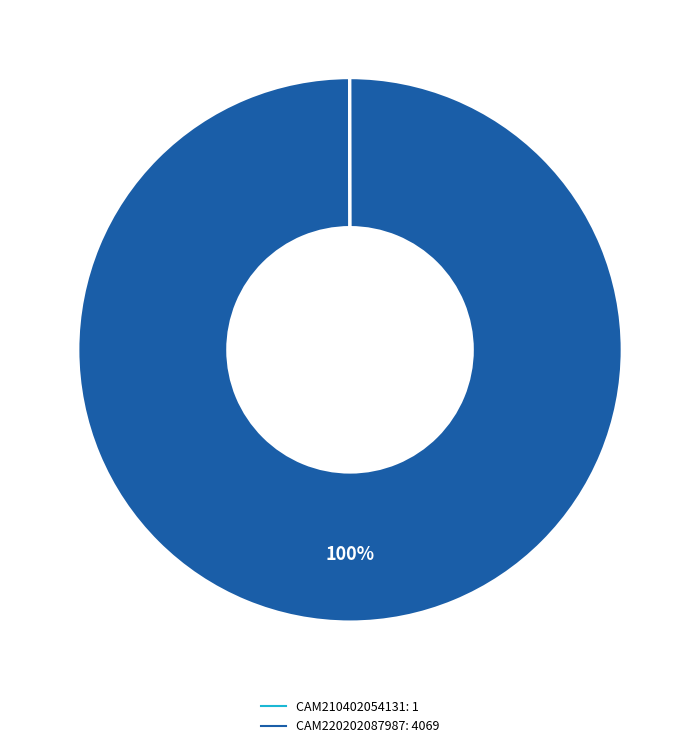

Is CAM220202087987 the majority of the pie?

Yes